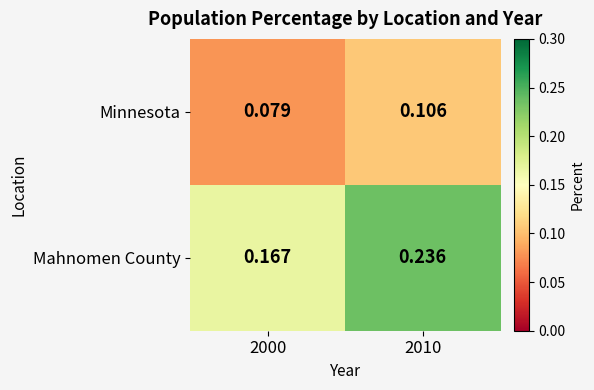

Between 2000 and 2010, which series saw the biggest shift?

Mahnomen County